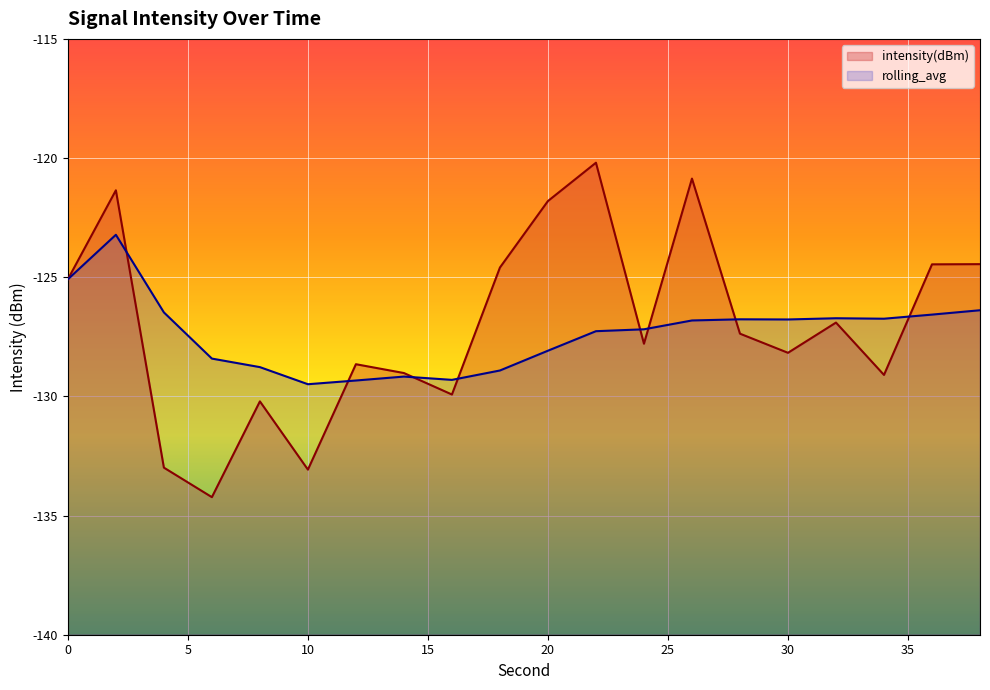

Which series has the widest spread of values?

intensity(dBm)